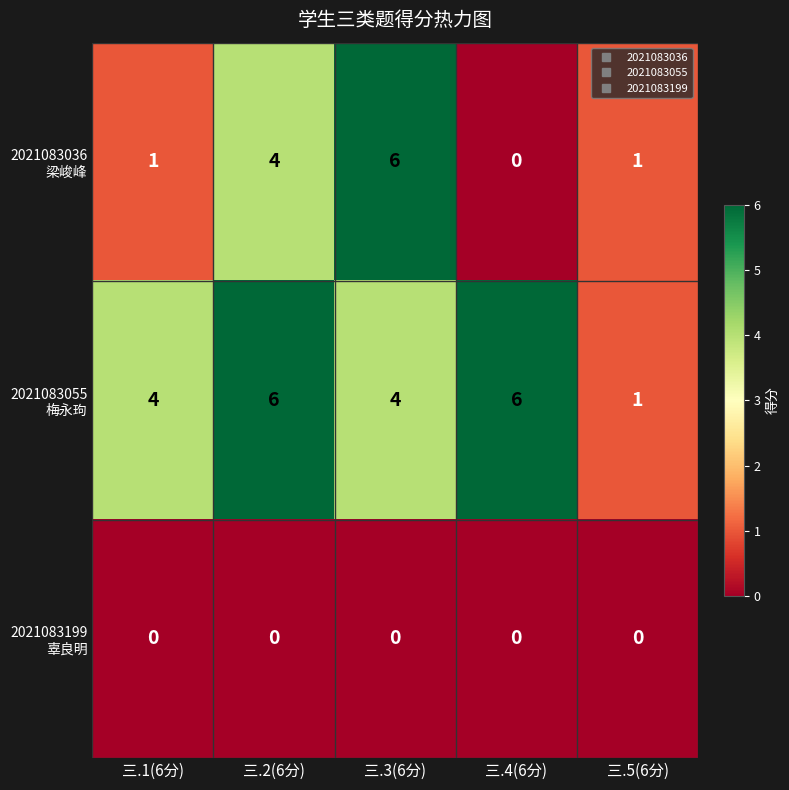

At how many categories does at least one series exceed 2?

4